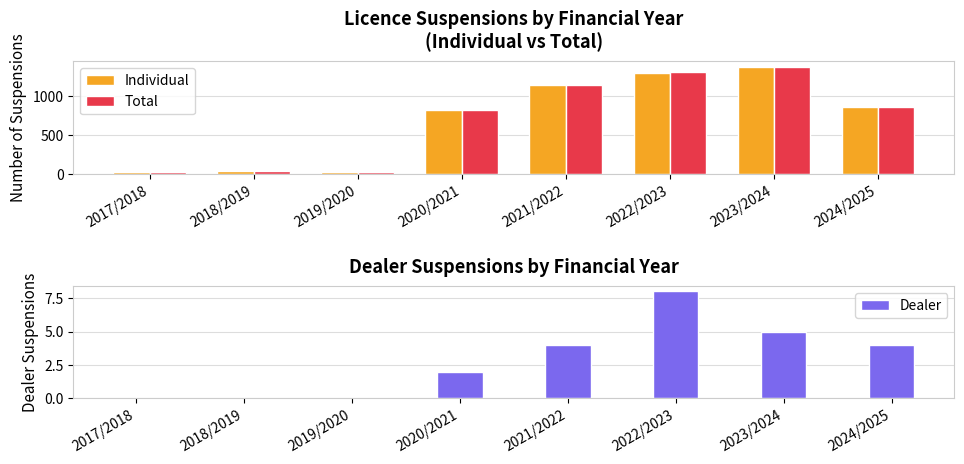

List the series in order of their peak value, lowest first.

Dealer, Individual, Total